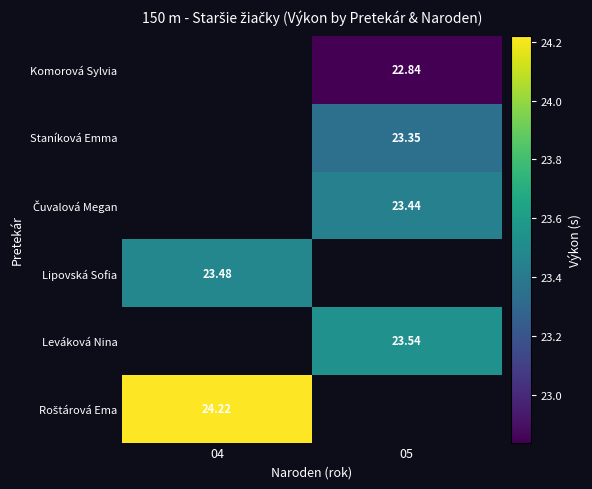

Between 04 and 05, which is larger?

05